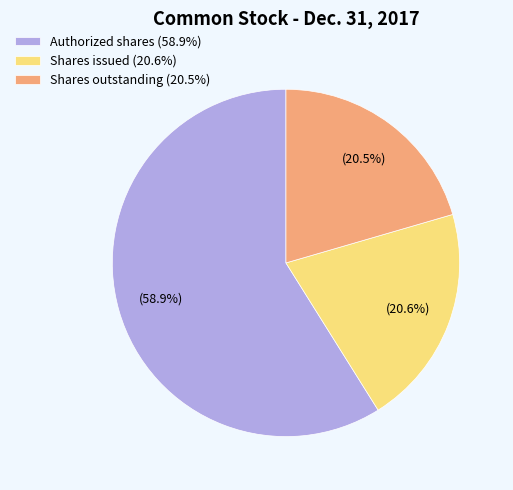

Is Authorized shares (58.9%) the majority of the pie?

Yes